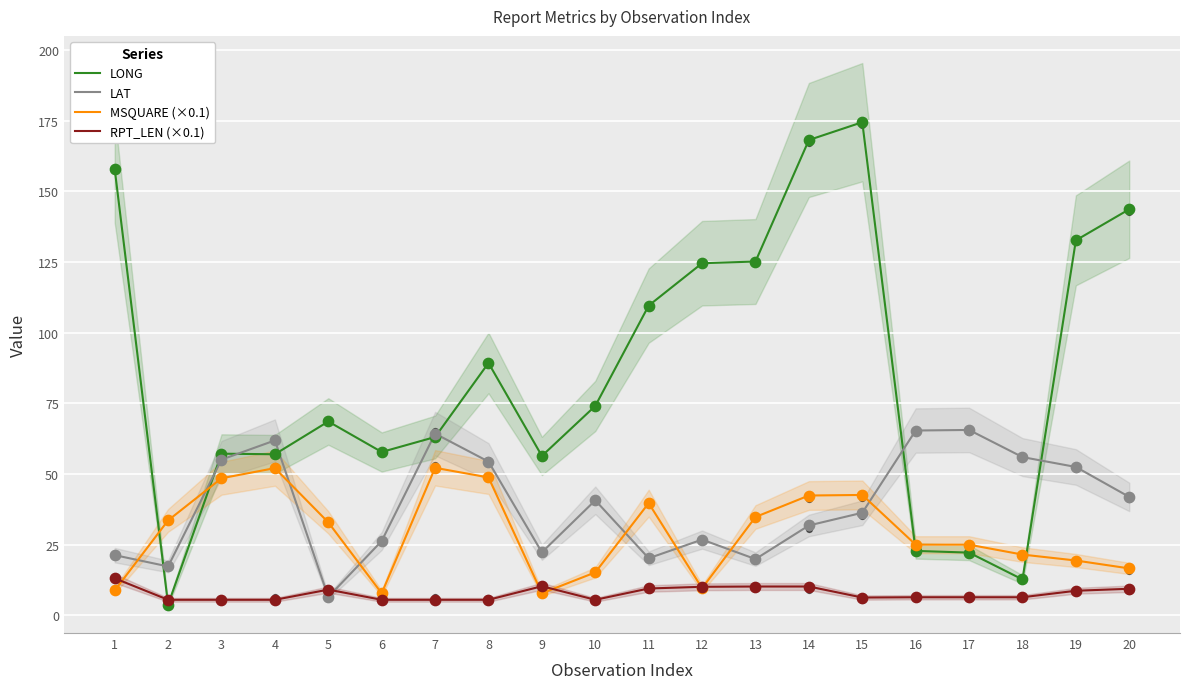

Which series has the largest Y range (max minus min)?

LONG